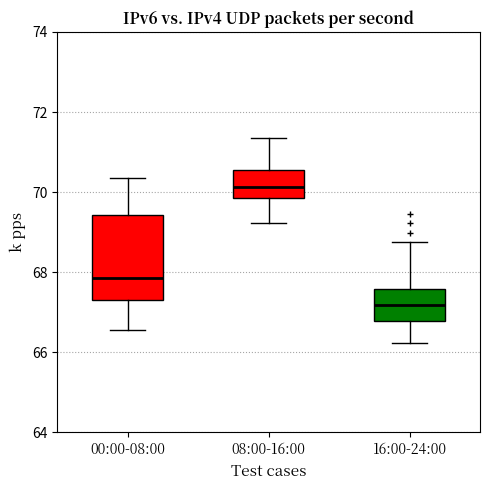

Comparing the boxes themselves (not the whiskers), which one is the tallest?

00:00-08:00